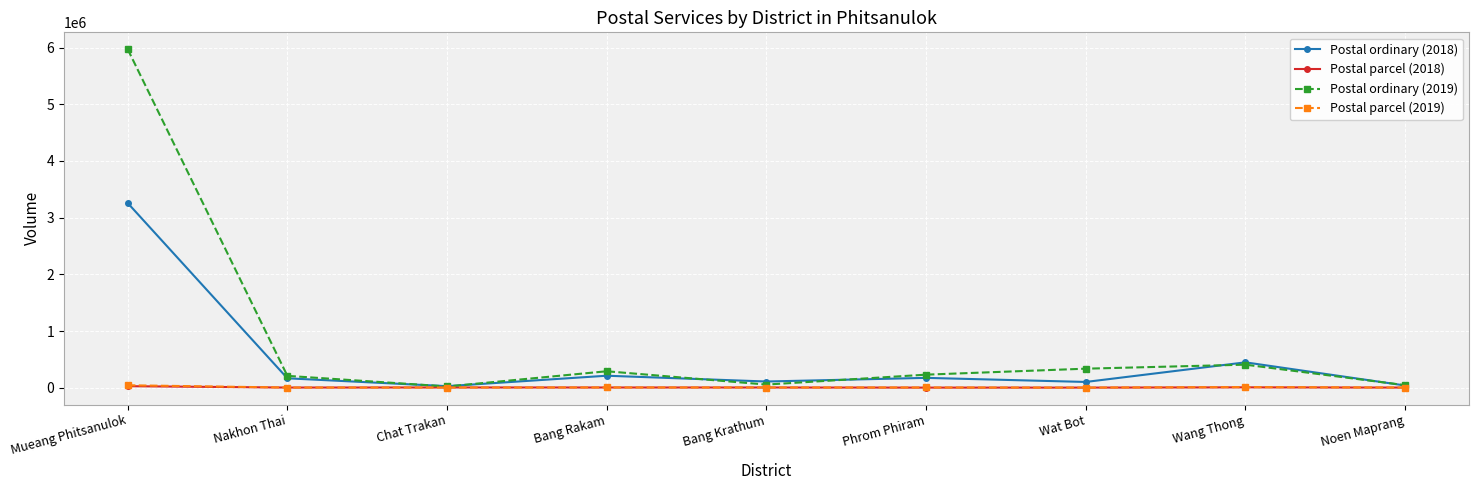

What is the sum of all Postal parcel (2019) values?

75297